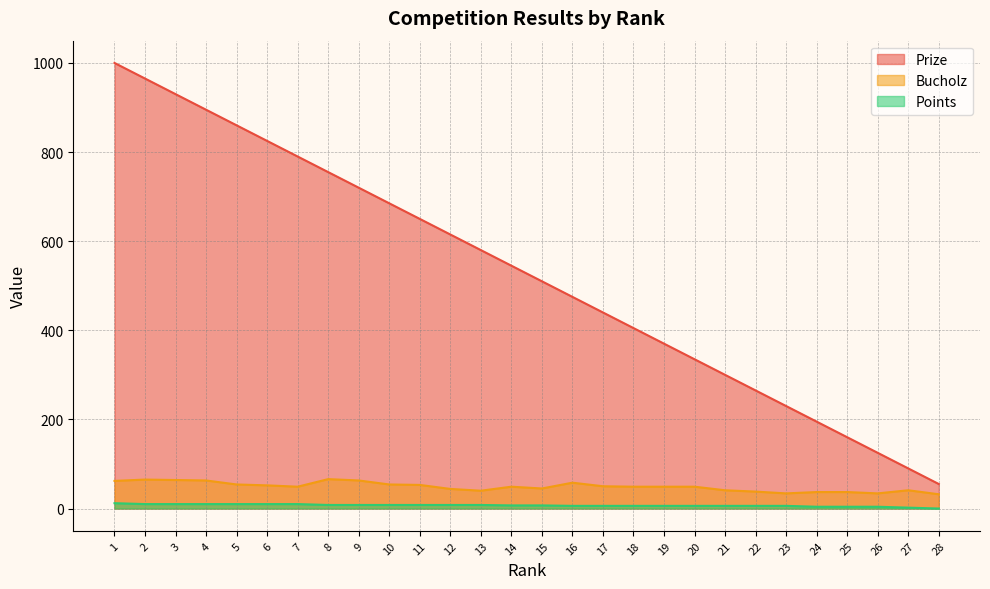

Where is the first local maximum for Bucholz?

2